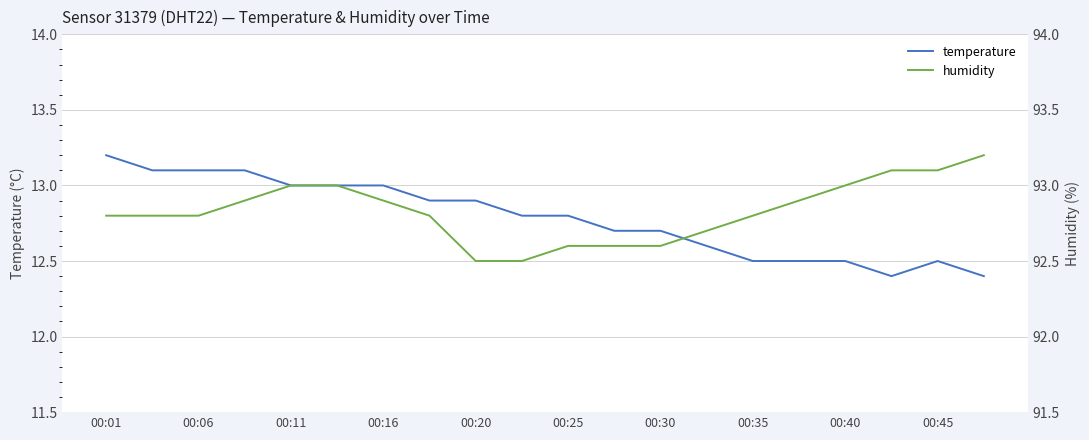

Which series has the widest spread of values?

temperature